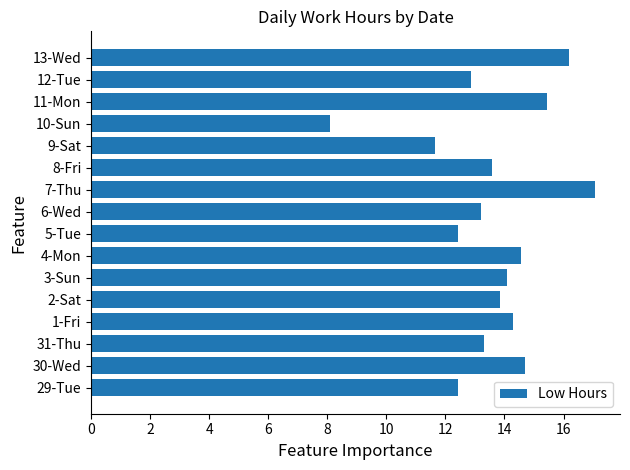

Reading top to bottom, transcribe all the data shown in this chart.

16.2	12.9	15.4	8.1	11.7	13.6	17.1	13.2	12.4	14.6	14.1	13.9	14.3	13.3	14.7	12.4